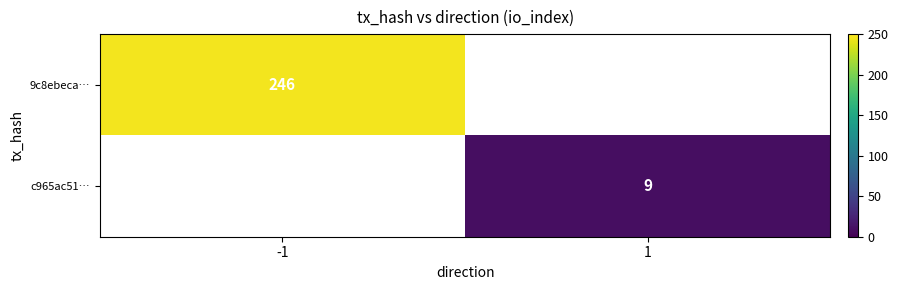

The 9c8ebeca… series shows 346 at -1. True or false?

False